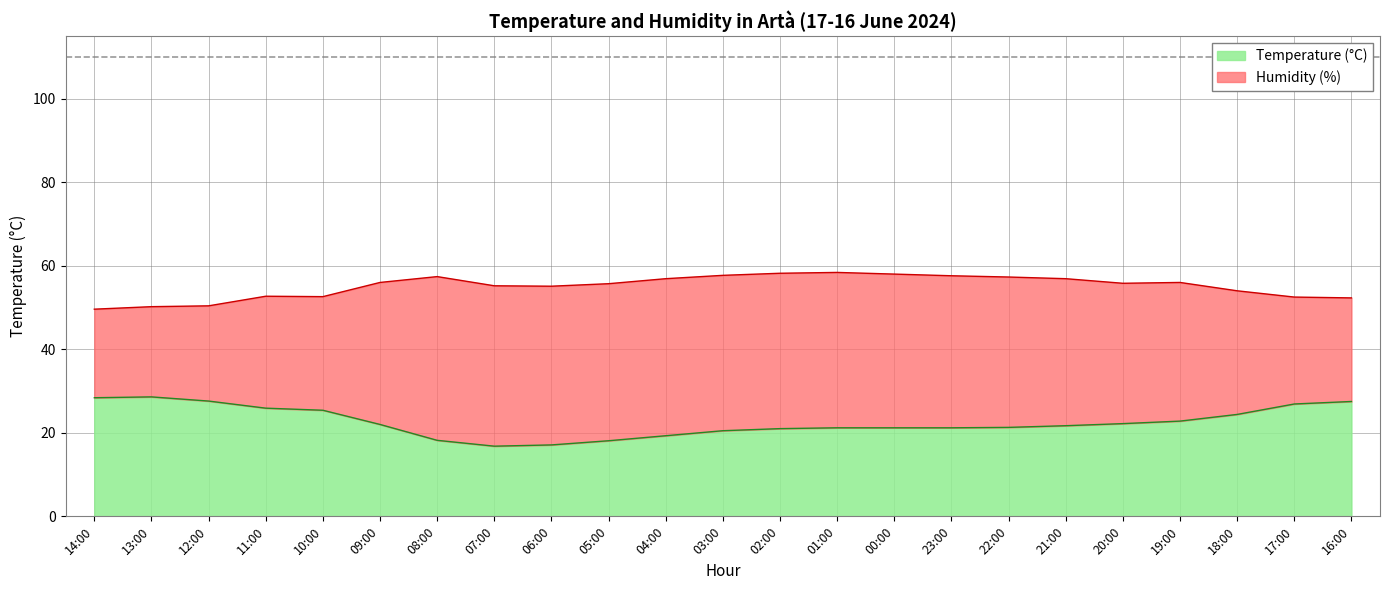

What is the difference between the second highest and second lowest values?

11.3